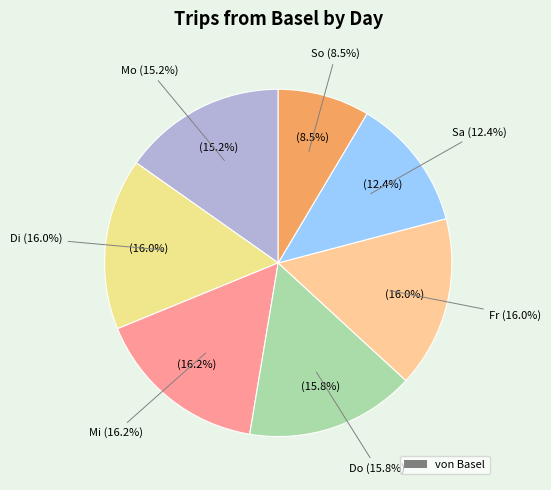

What is the smallest slice in the pie chart?

So